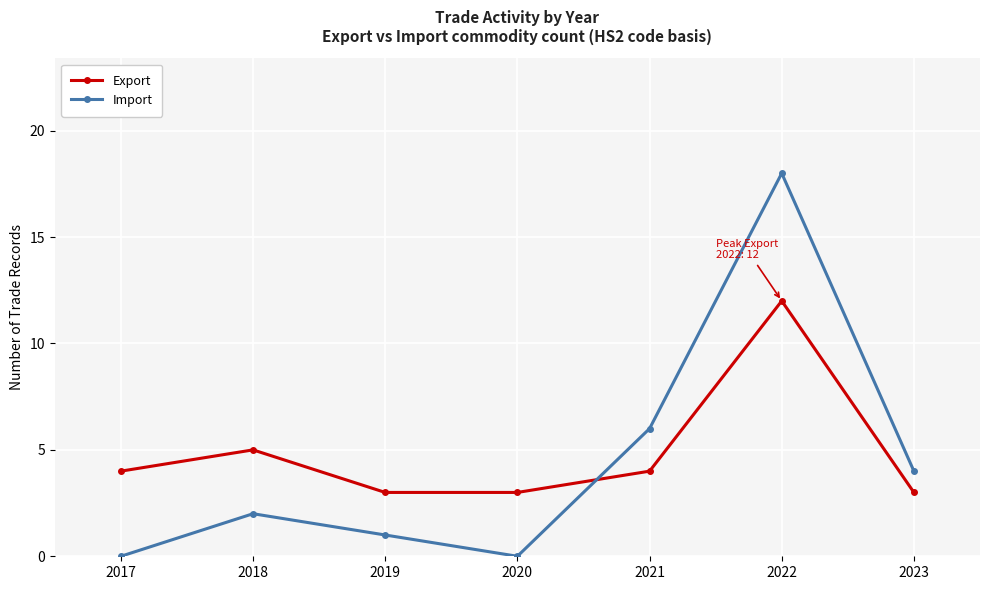

Which series has the widest spread of values?

Import